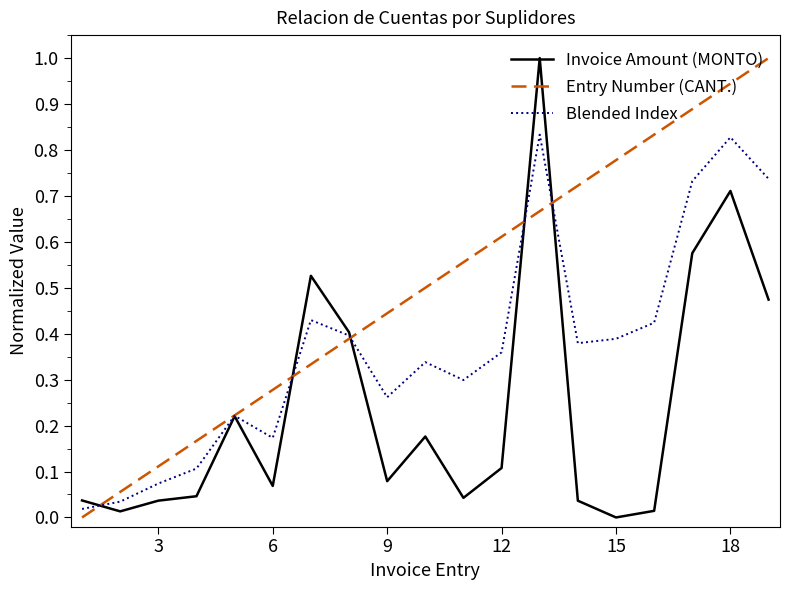

Which series has the largest total across all categories?

Entry Number (CANT.)